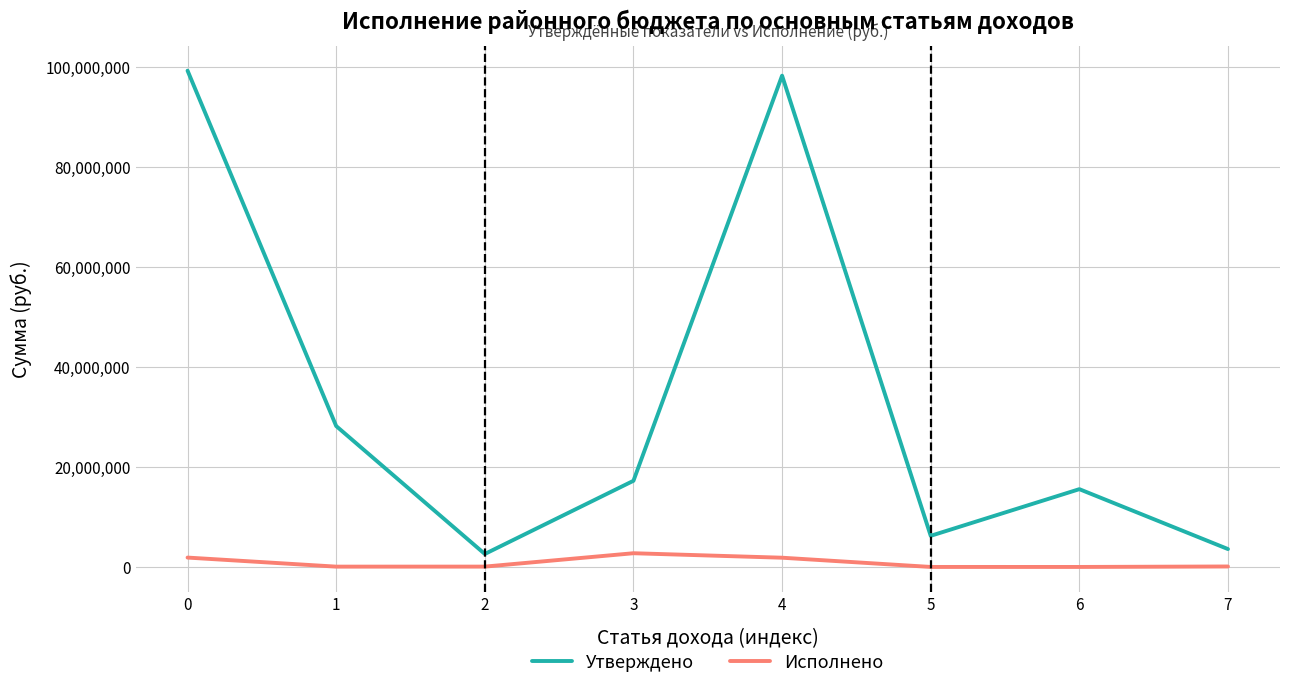

What is the average value of the Исполнено series?

911199.9